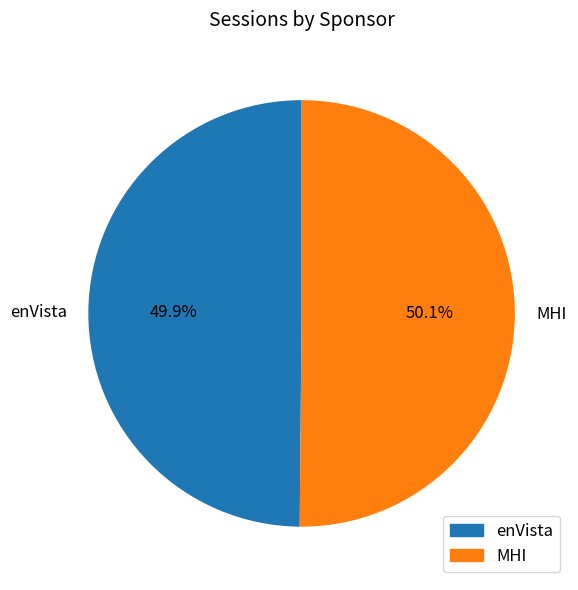

To the nearest percent, what is the combined percentage of enVista and MHI?

100%